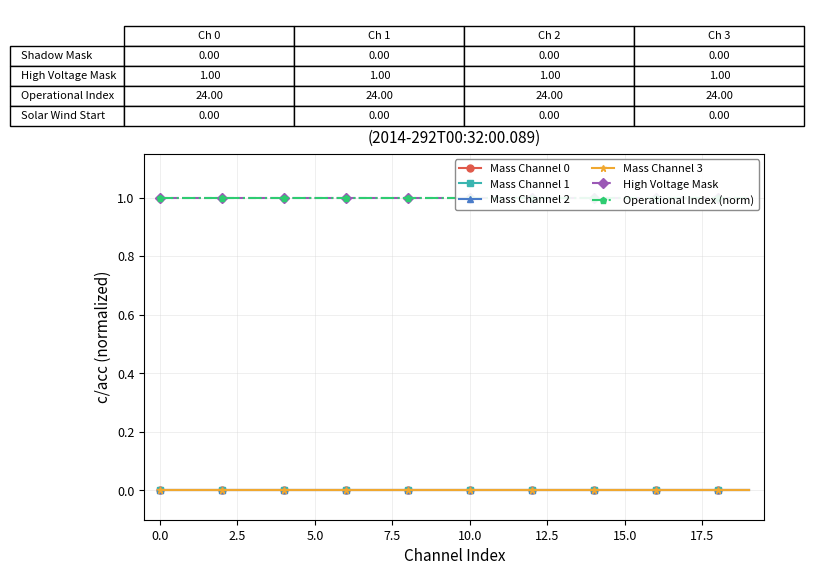

What is the value of the High Voltage Mask point at the 6th from the left?

1